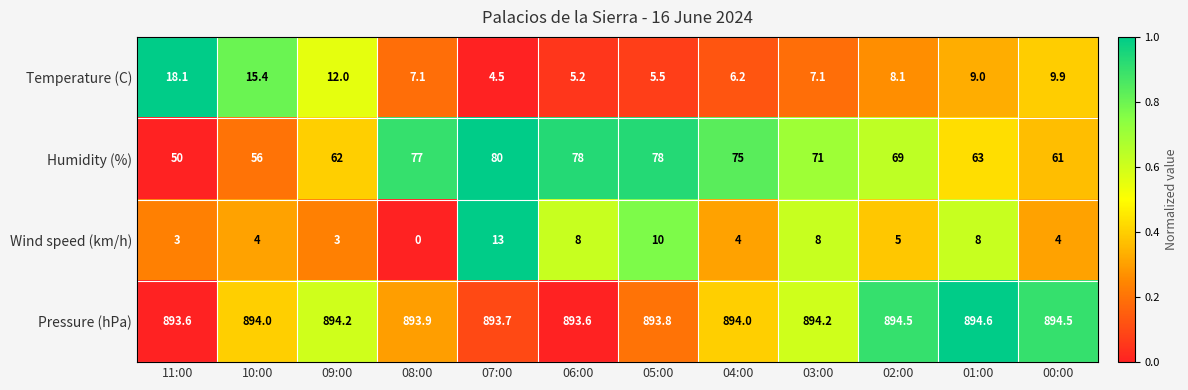

What is the average value of the Temperature (C) series?

9.0